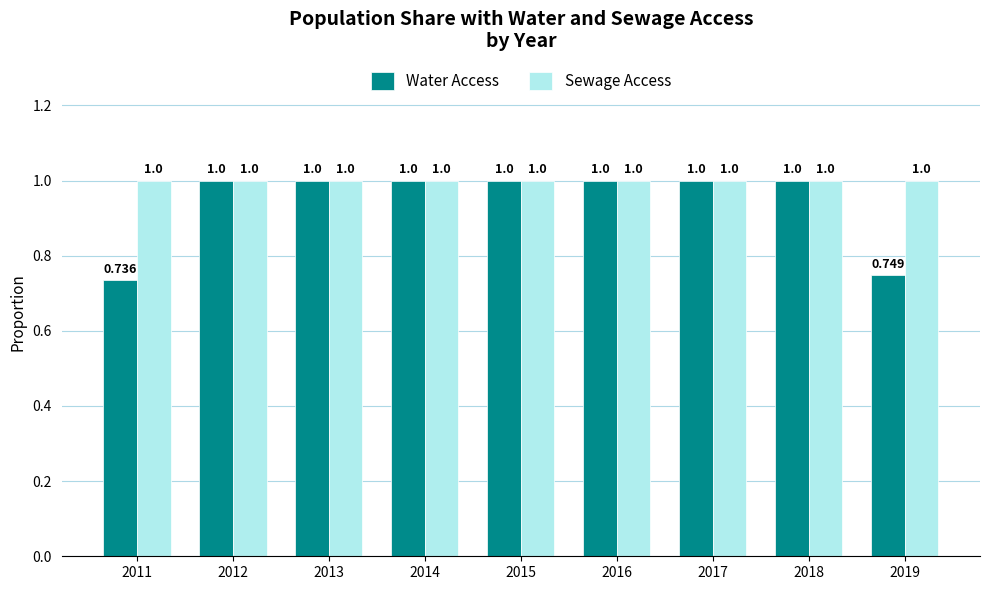

Which series has the largest range (max minus min)?

Water Access